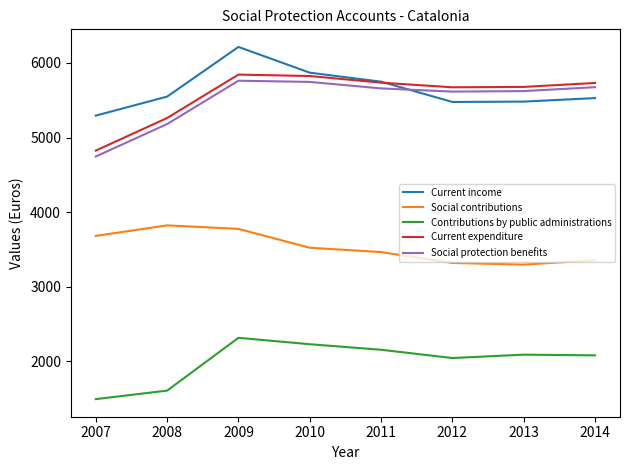

In Contributions by public administrations, how many points are lower than both neighbors (excluding endpoints)?

1